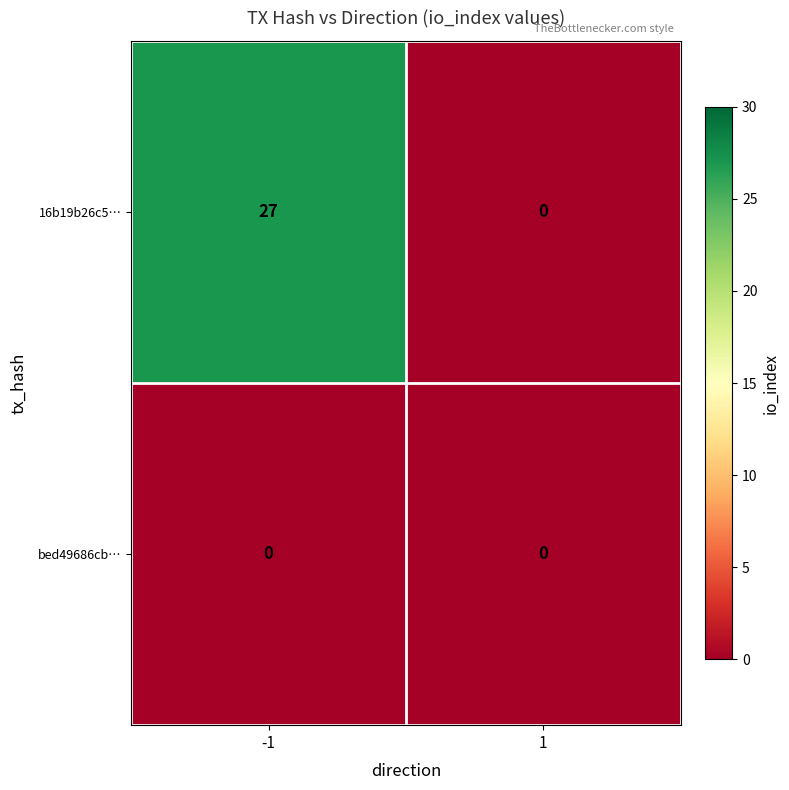

Which series changed the most between -1 and 1?

16b19b26c5…